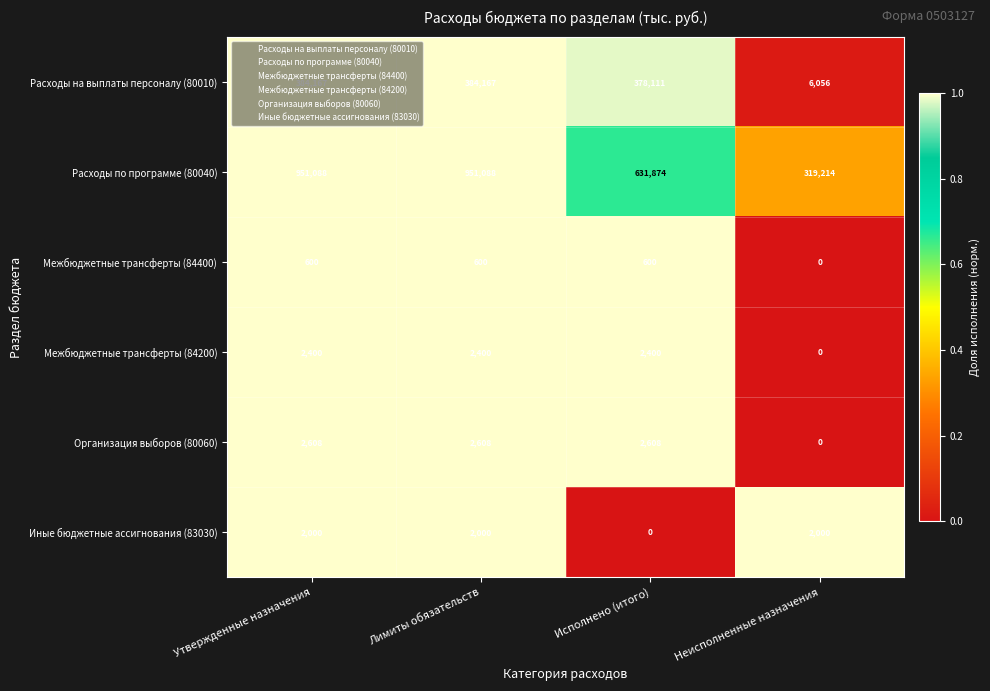

Which series has the largest range (max minus min)?

Расходы по программе (80040)